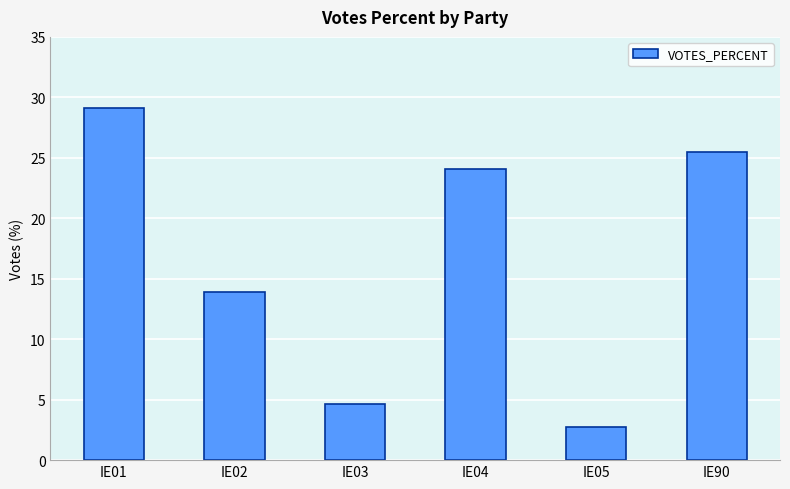

Reading left to right, extract all data points from this chart.

IE01=29.1	IE02=13.9	IE03=4.6	IE04=24.1	IE05=2.8	IE90=25.5